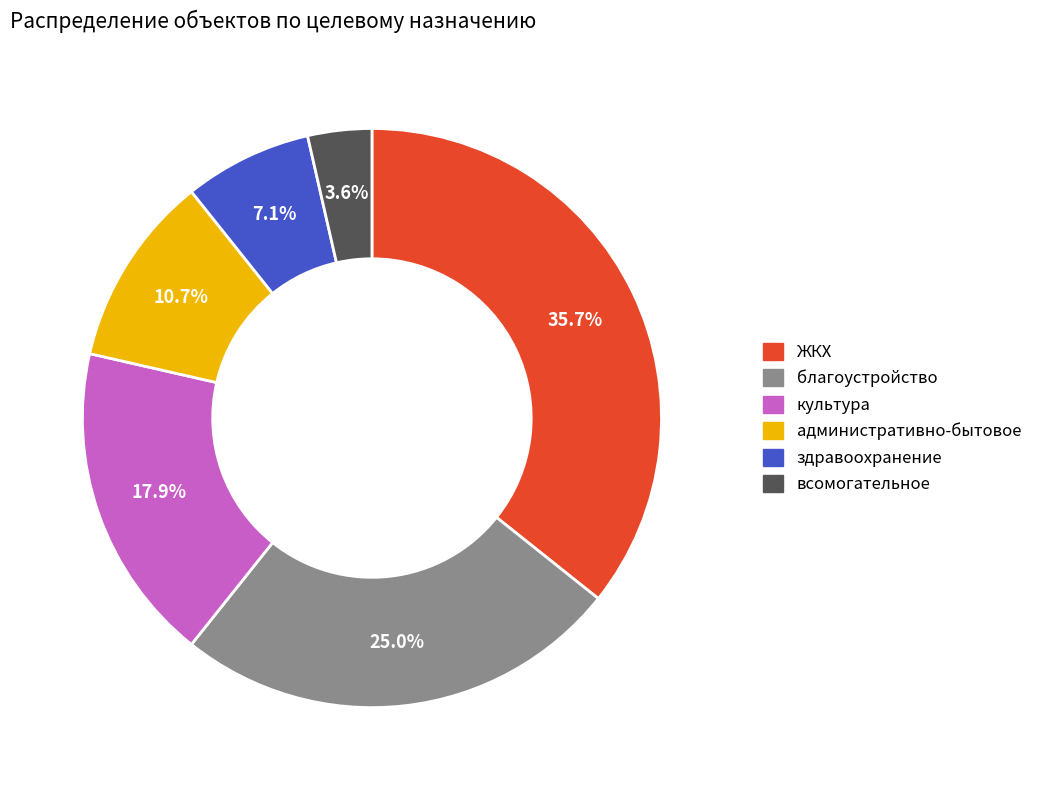

Between культура and ЖКХ, which is larger?

ЖКХ